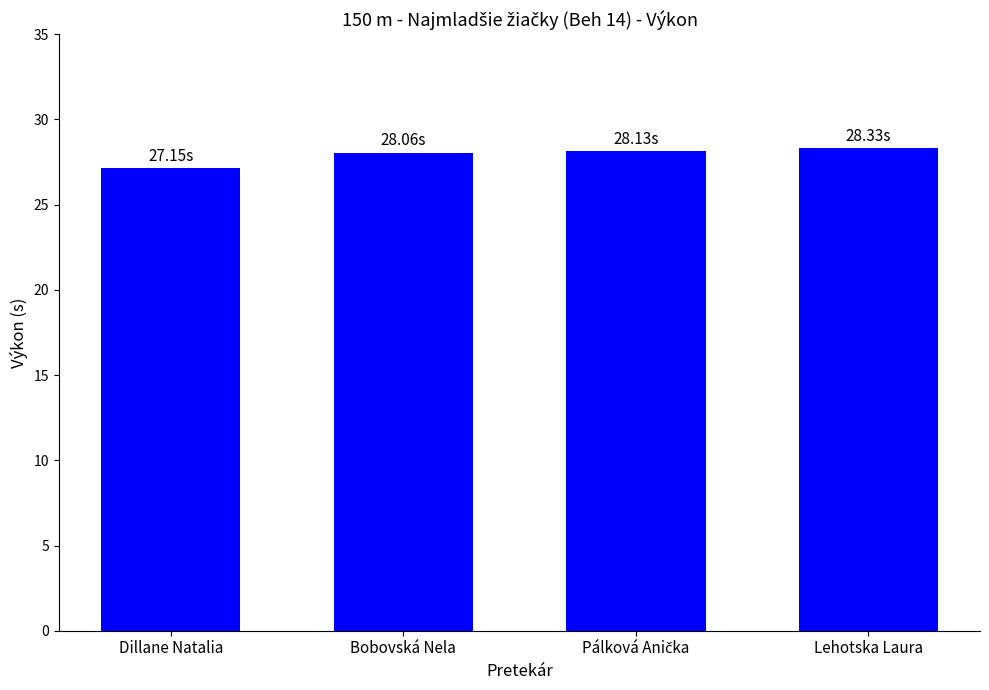

What is the difference between the second highest and minimum values?

1.0